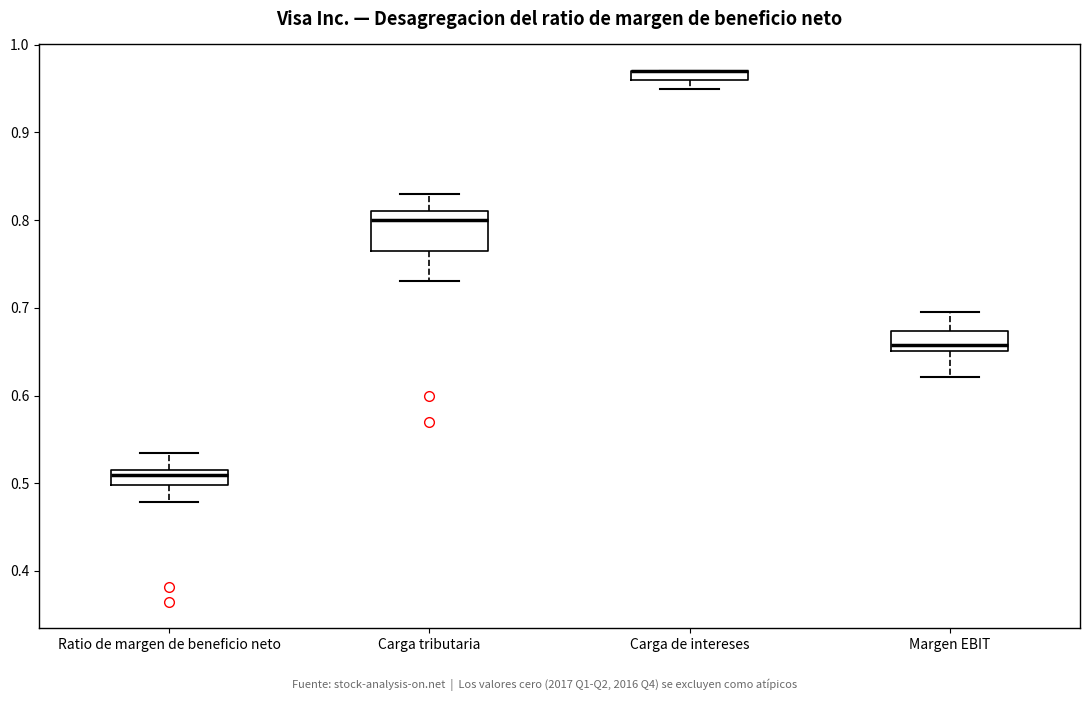

Where does the upper whisker of the box for Margen EBIT end on the y-axis? The values are not printed on the chart, so give them approximately, as read against the axis.

0.70